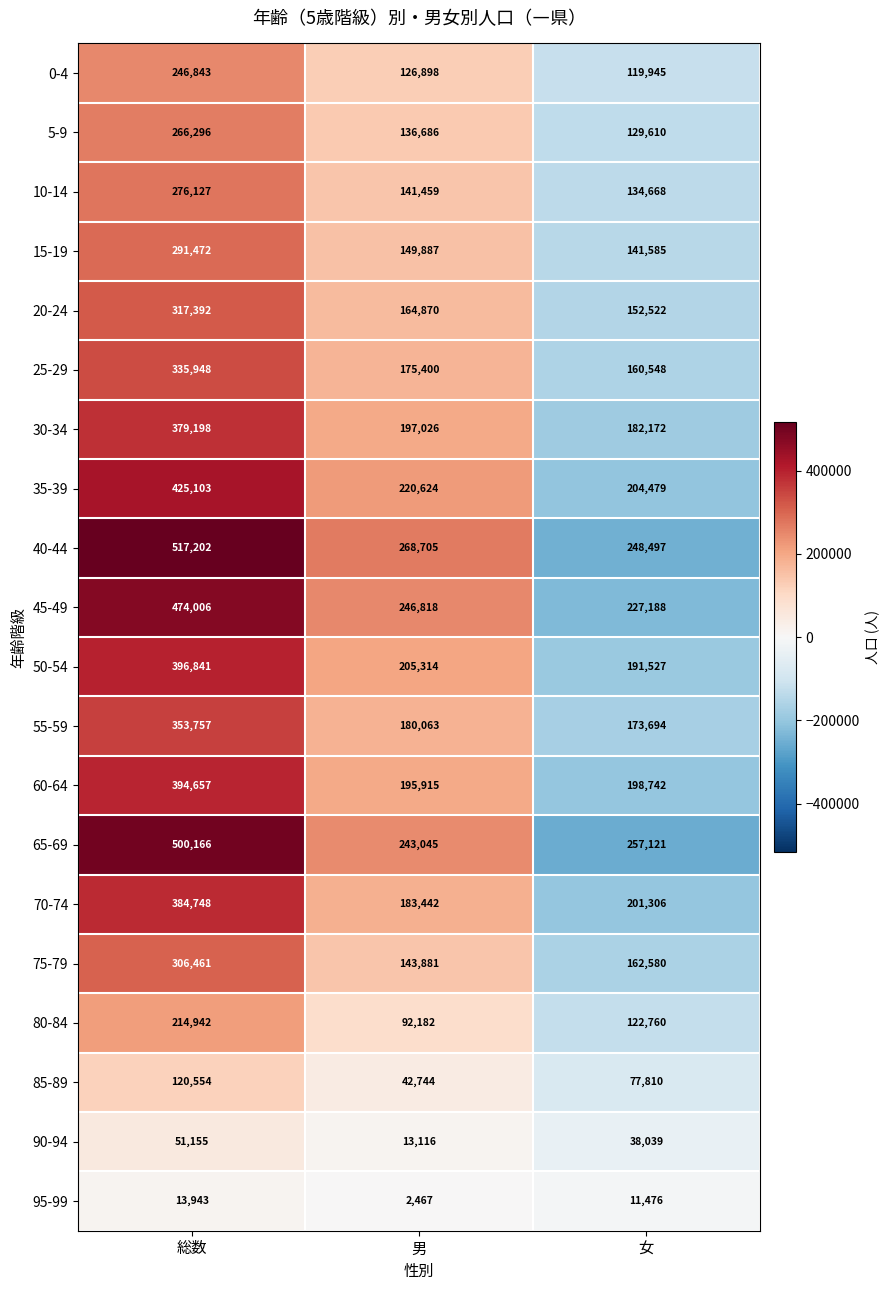

What is the sum of all 70-74 values?

769496